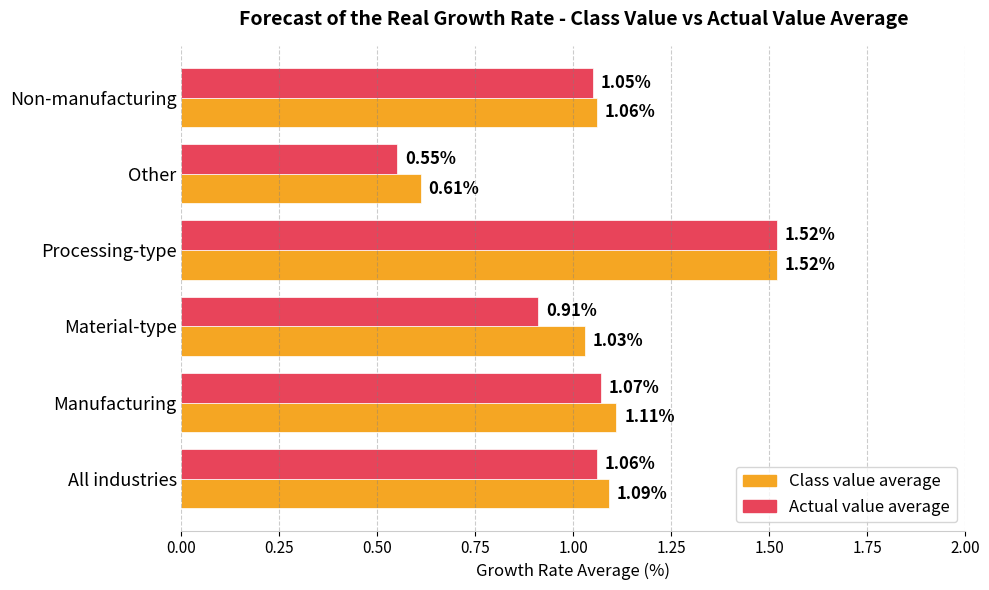

At Non-manufacturing, list the series in order from largest to smallest.

Class value average, Actual value average